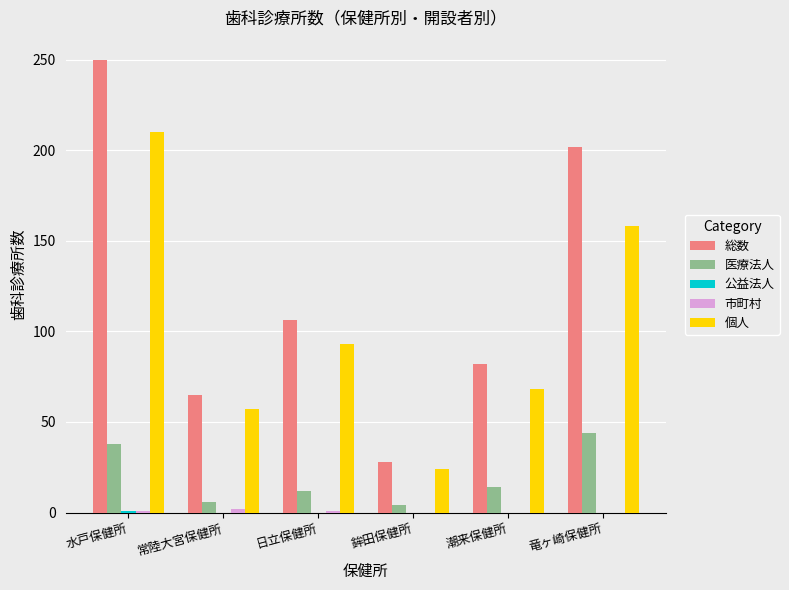

How many data points does each series have?

6